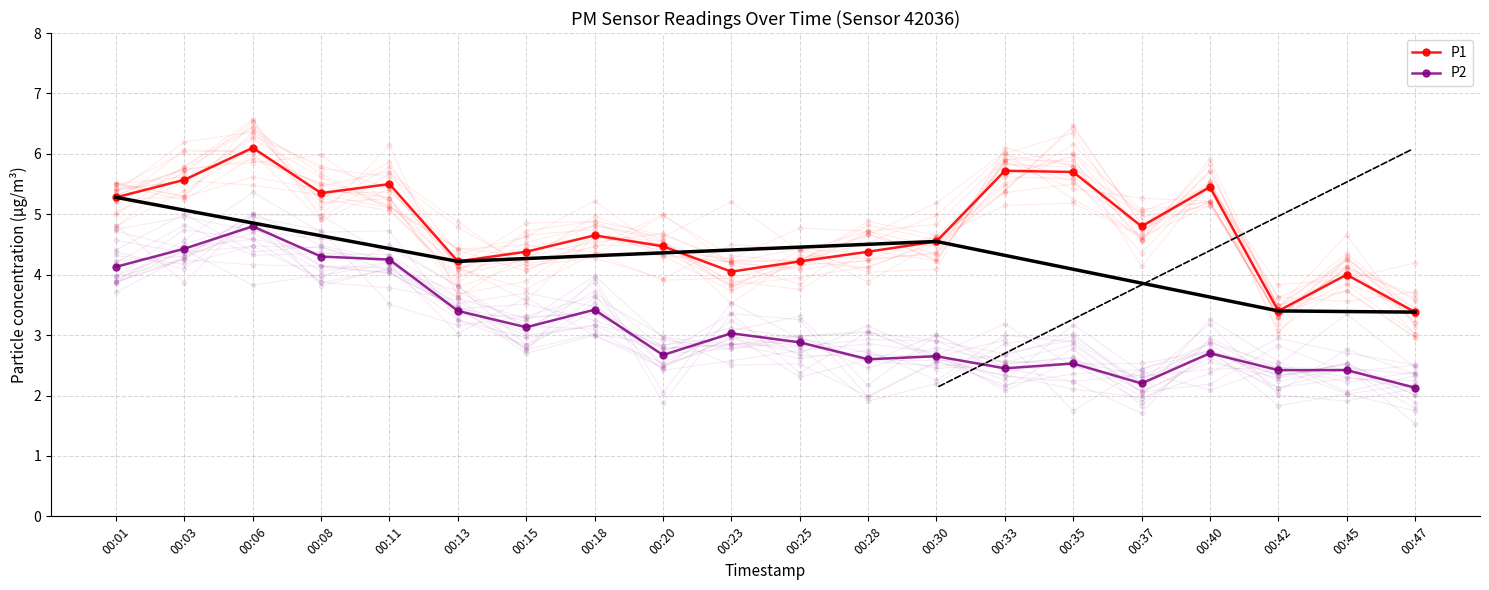

At which label does P2 reach its peak?

00:06